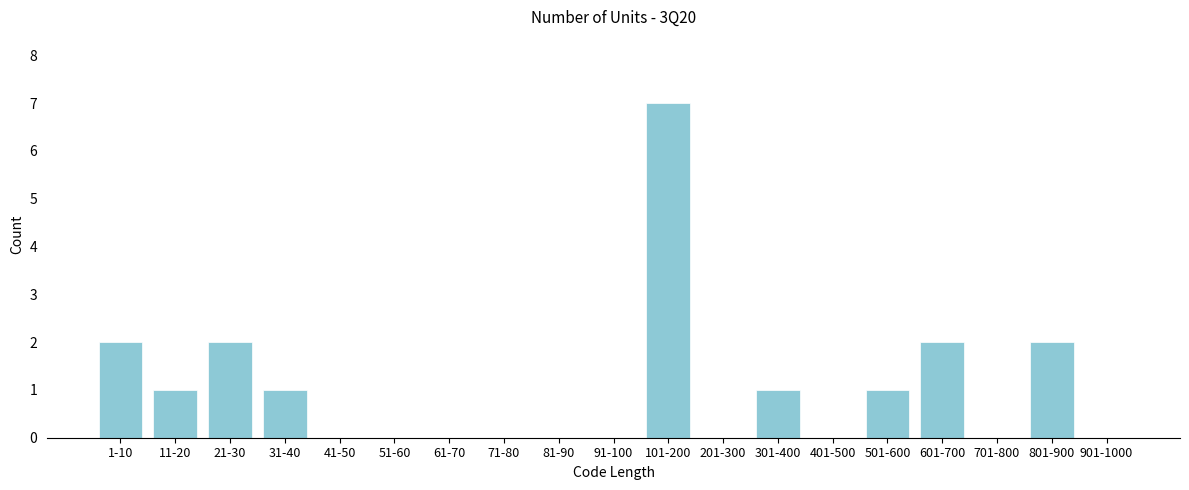

Reading right to left, extract all data points from this chart.

901-1000=0	801-900=2	701-800=0	601-700=2	501-600=1	401-500=0	301-400=1	201-300=0	101-200=7	91-100=0	81-90=0	71-80=0	61-70=0	51-60=0	41-50=0	31-40=1	21-30=2	11-20=1	1-10=2